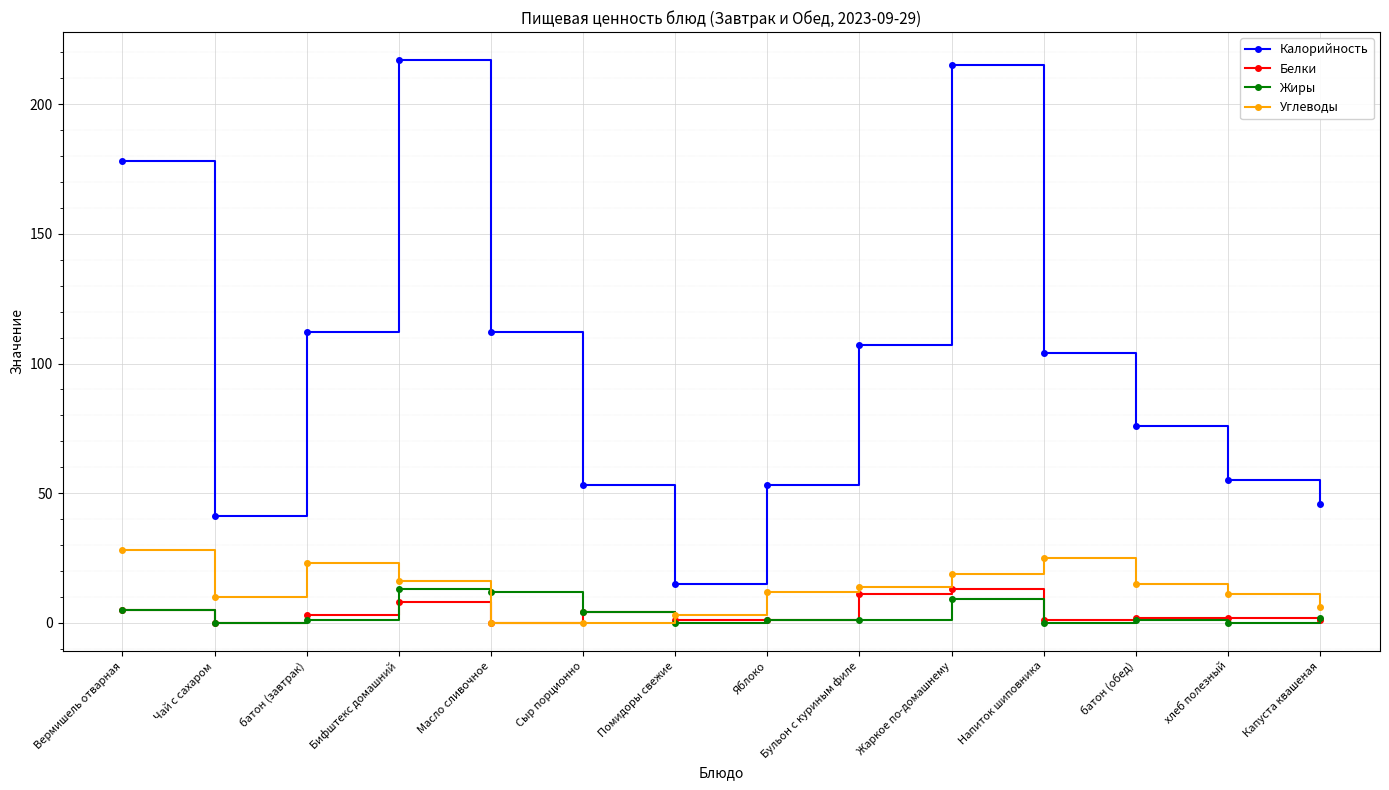

Which category has the lowest value in the Калорийность series?

Помидоры свежие